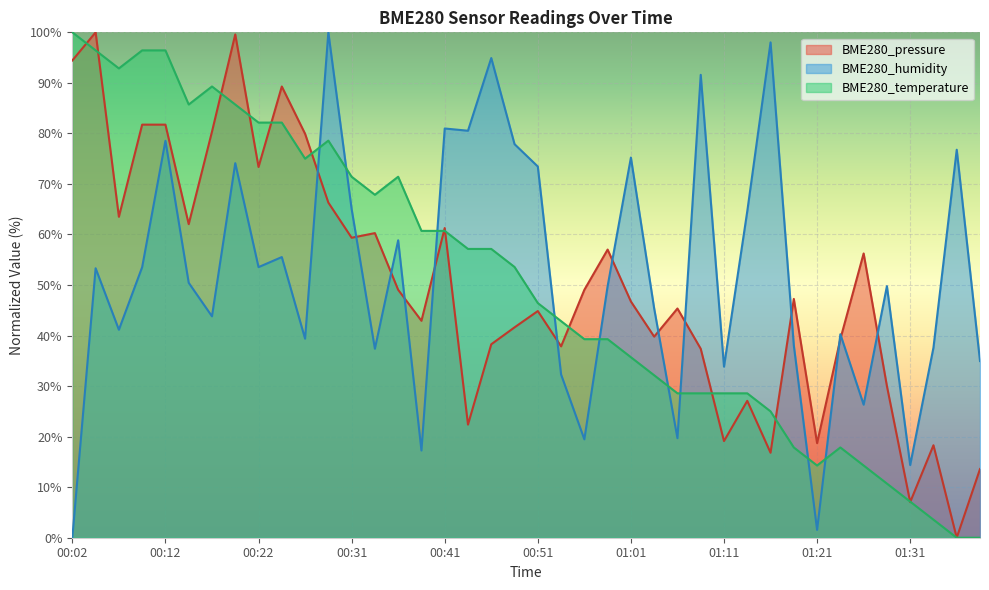

Is it true that BME280_temperature equals 39.3 at 00:59?

True